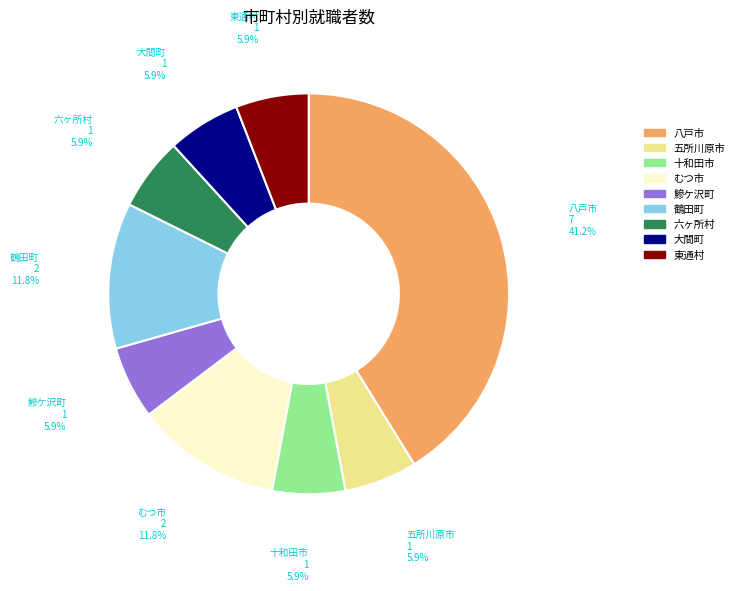

How many slices are in this pie chart?

9